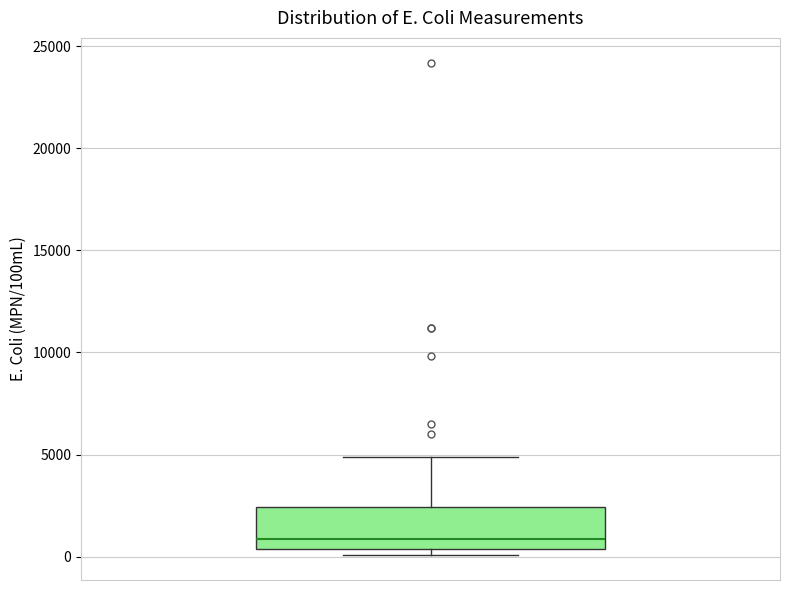

Transcribe this box plot: give where the median line is, the range the box spans, and where the two whiskers end, as read against the y-axis. The values are not printed on the chart, so give them approximately, as read against the axis.

median 1000, box 500 to 2500, whiskers 0 to 5000